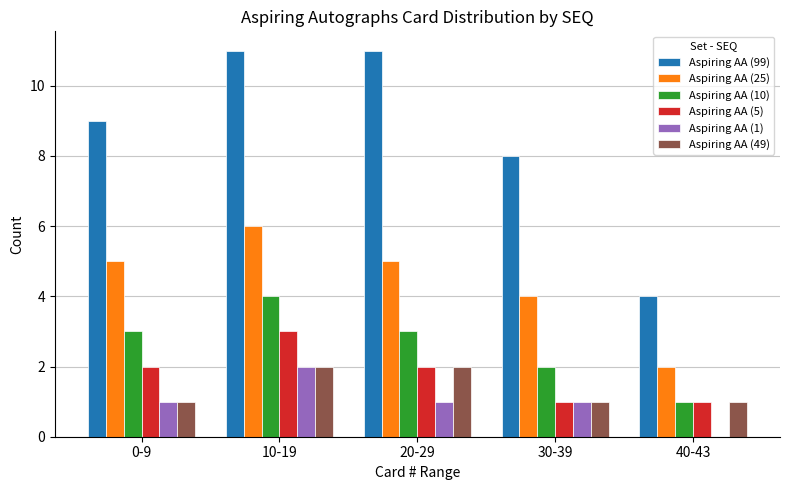

At which label is Aspiring AA (25) closest to 4?

30-39